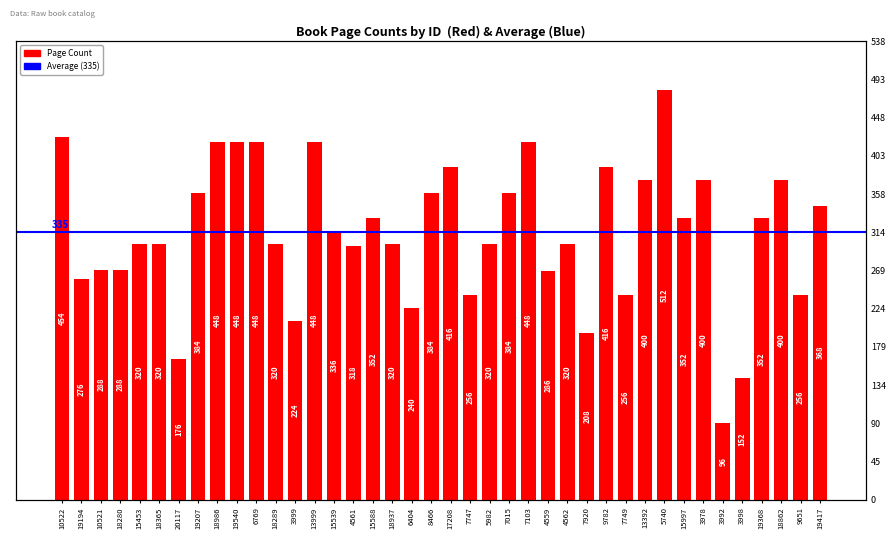

Rank the categories by value from lowest to highest.

3992, 3998, 20117, 7920, 3999, 6404, 7747, 7749, 9651, 19194, 4559, 10521, 18280, 4561, 15453, 18365, 18289, 18937, 5982, 4562, 15539, 15588, 15997, 19368, 19417, 19207, 8466, 7015, 13392, 3978, 18862, 17208, 9782, 18986, 19540, 6769, 13999, 7103, 10522, 5740